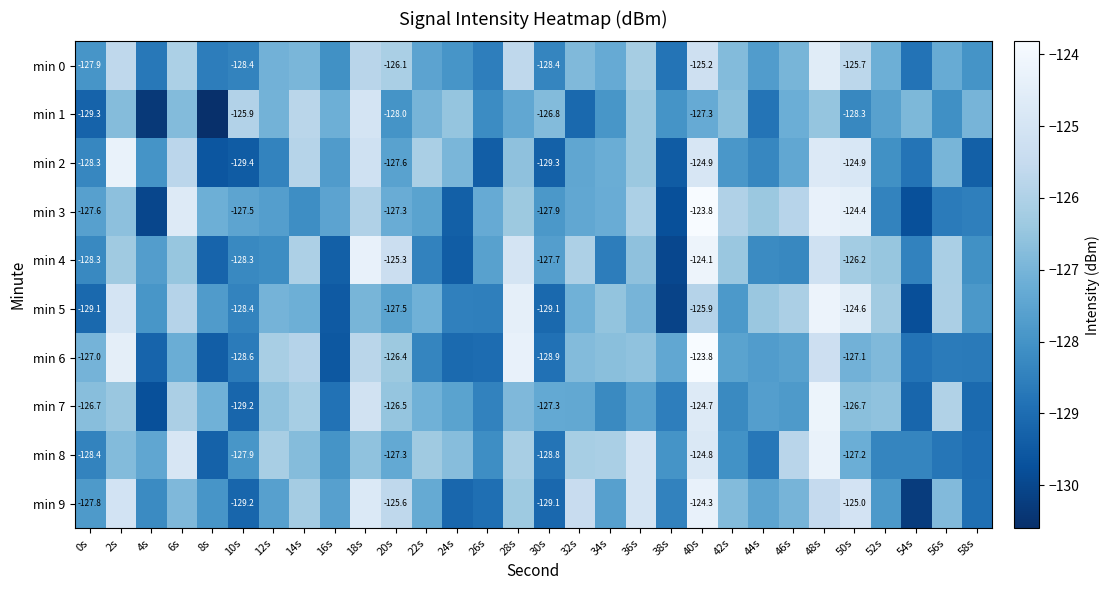

Which series has the widest spread of values?

min 3